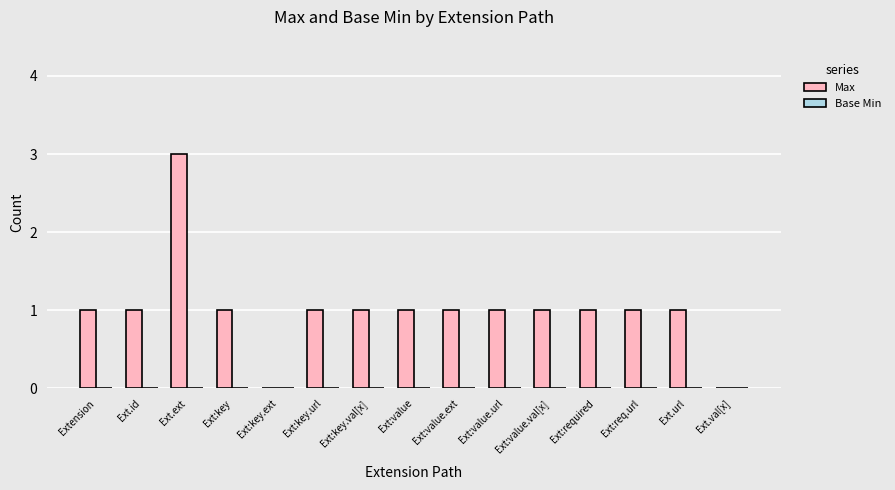

What is the sum of the values at Ext.url and Ext.ext?

4